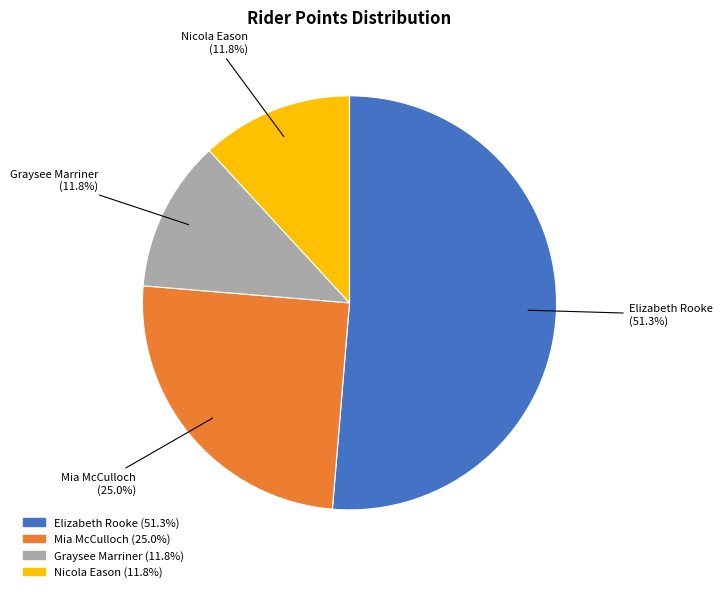

How many segments does this pie chart have?

4